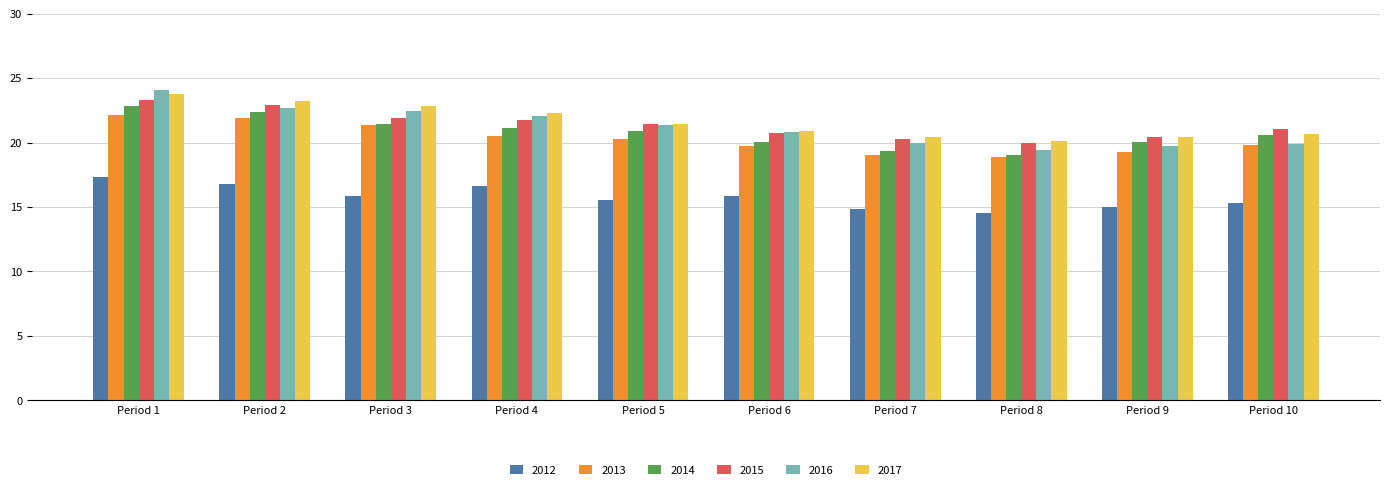

What is the sum of the 2014 values at Period 4 and Period 7?

40.5